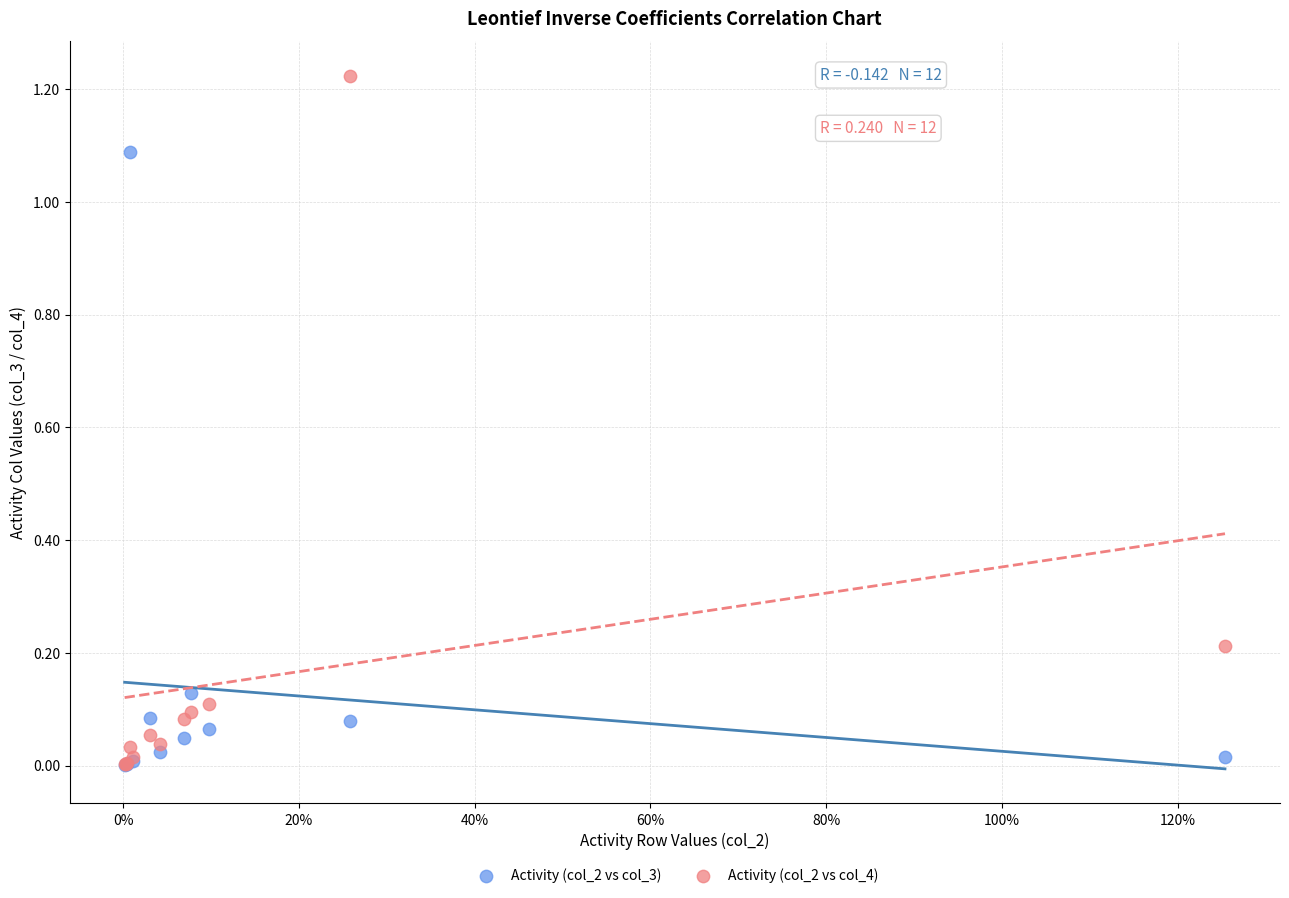

What are all the series names shown in the legend?

Activity (col_2 vs col_3), Activity (col_2 vs col_4)